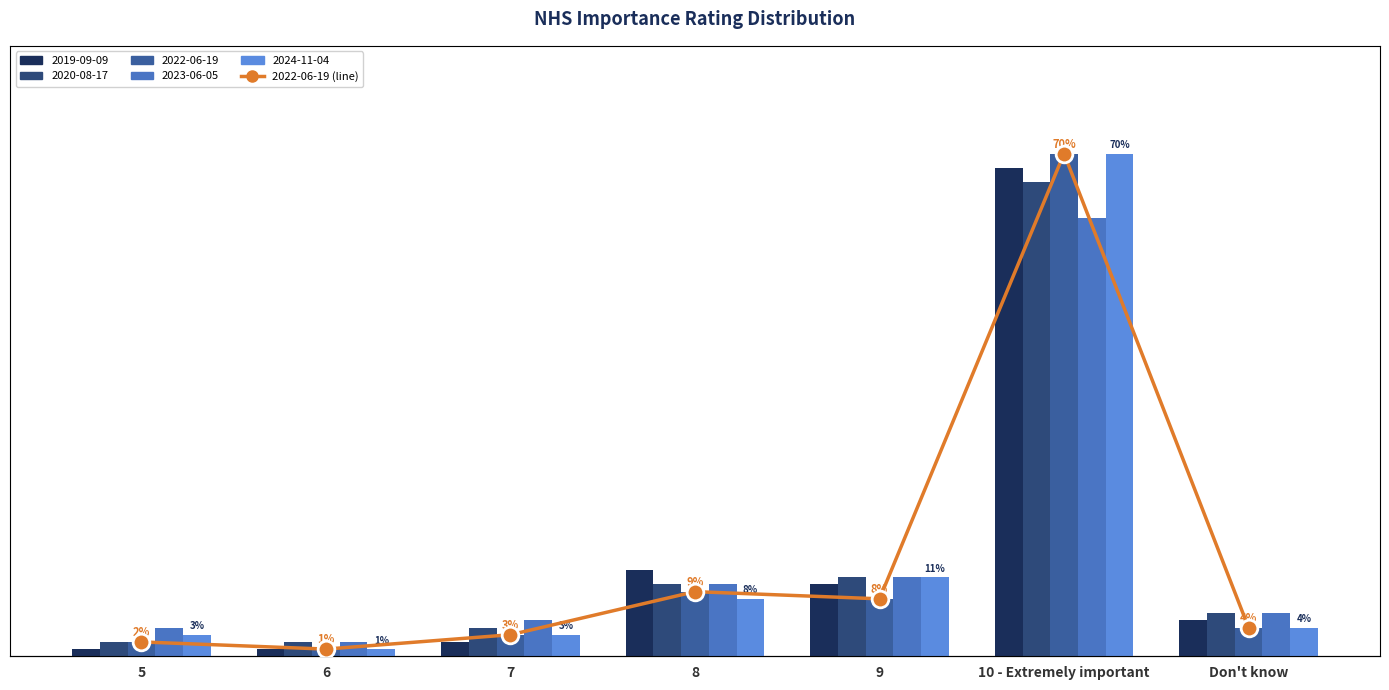

What is the difference between the values at 5 and 9?

0.1